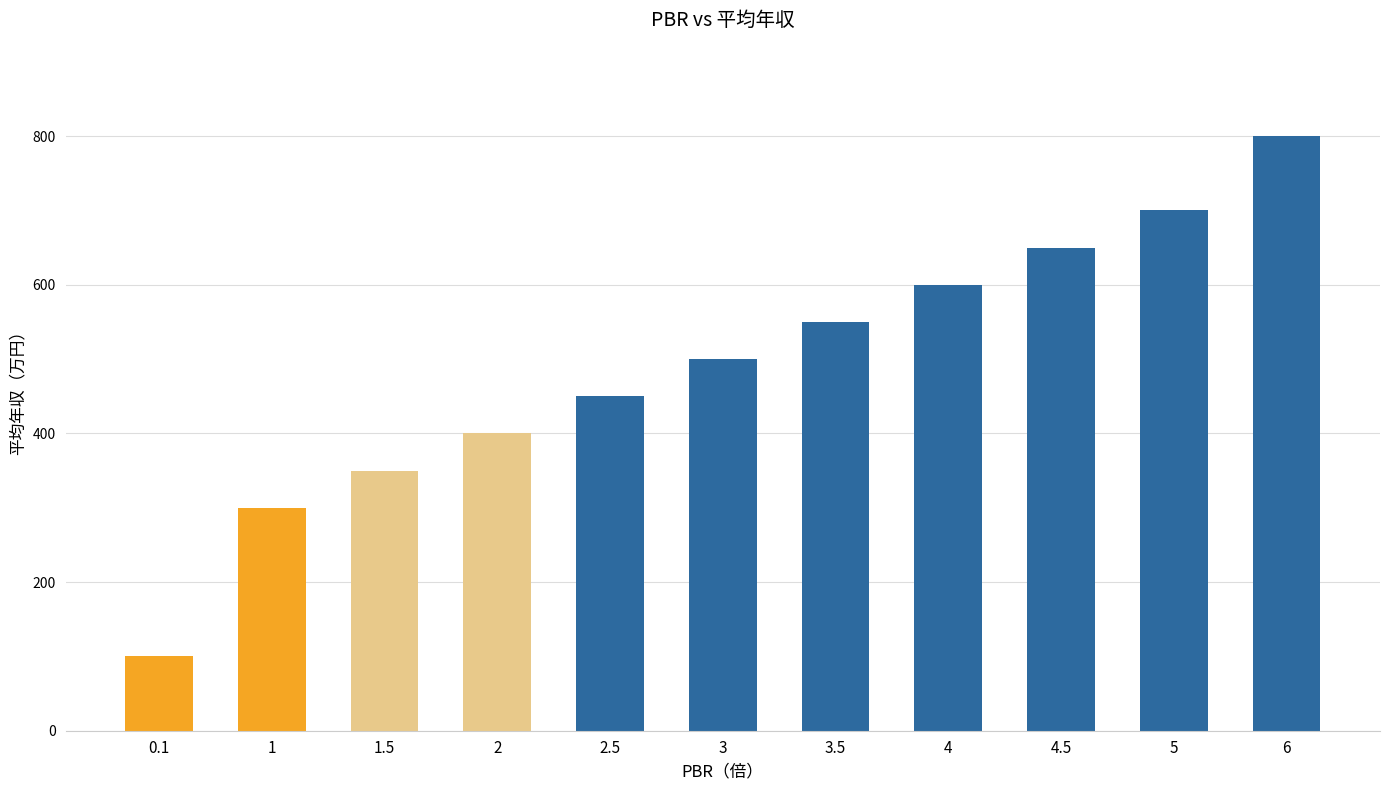

At which category does the chart reach its peak across all series?

6